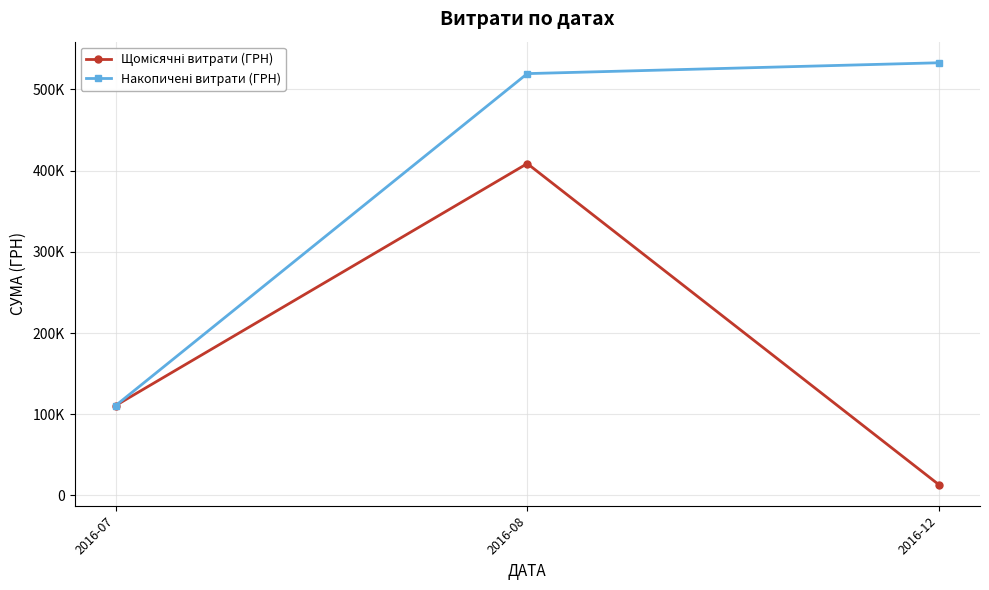

At which category does the chart reach its peak across all series?

2016-12